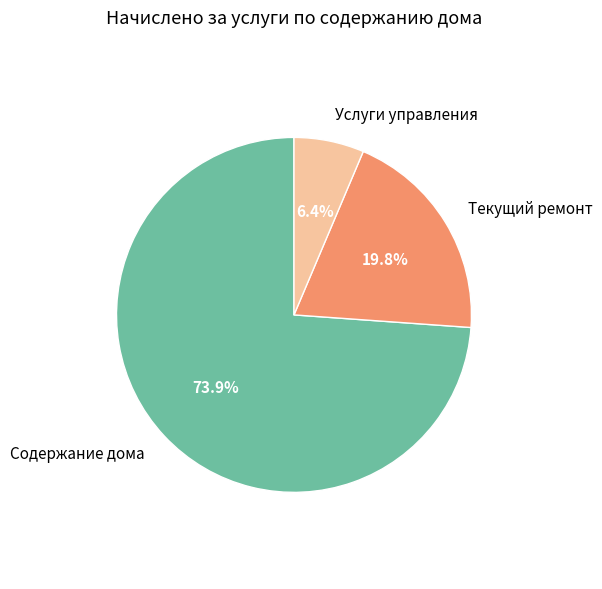

What is the ratio of the value at Услуги управления to the value at Текущий ремонт?

0.3